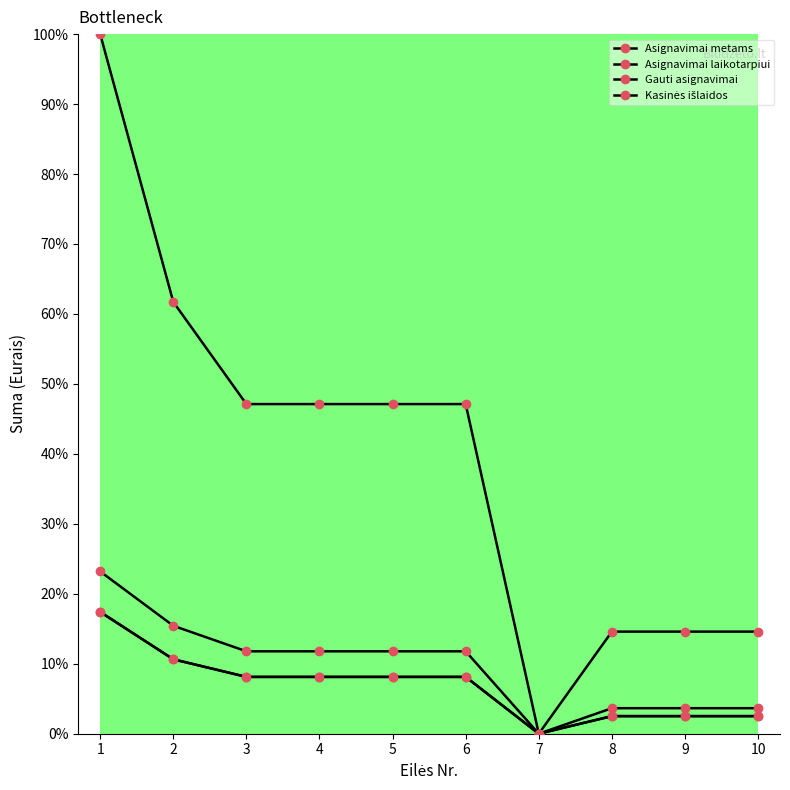

What is the difference between the highest and lowest values at 4?

39.0